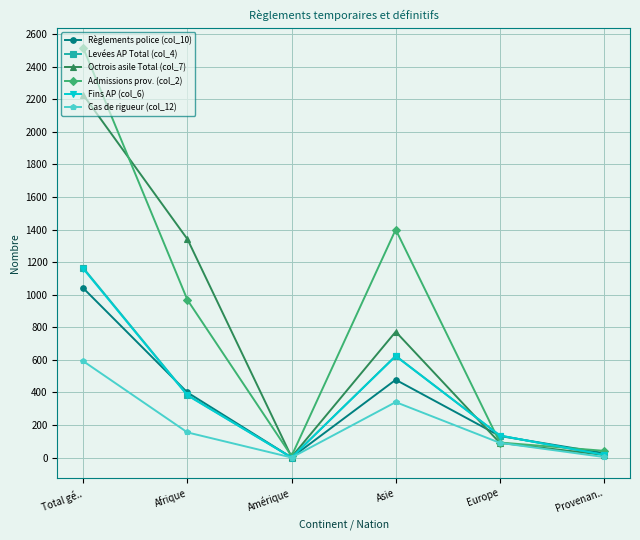

The Admissions prov. (col_2) series shows 968 at Afrique. True or false?

True